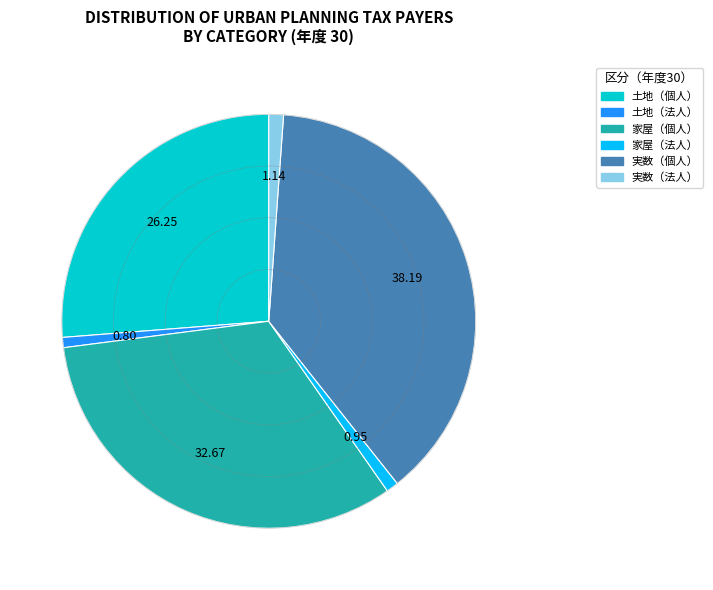

Is there a majority slice in this chart?

No